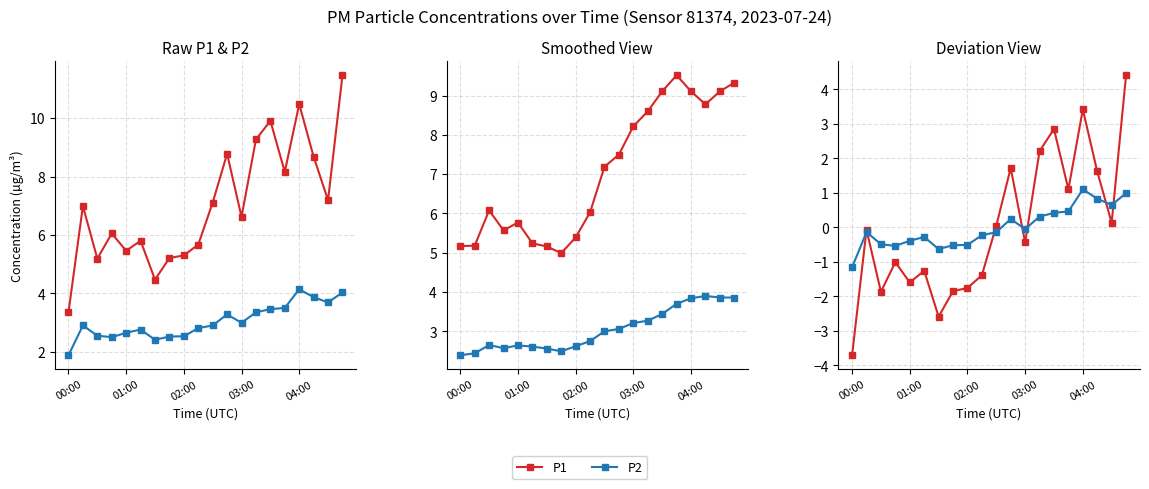

Does the chart have visible grid lines?

Yes